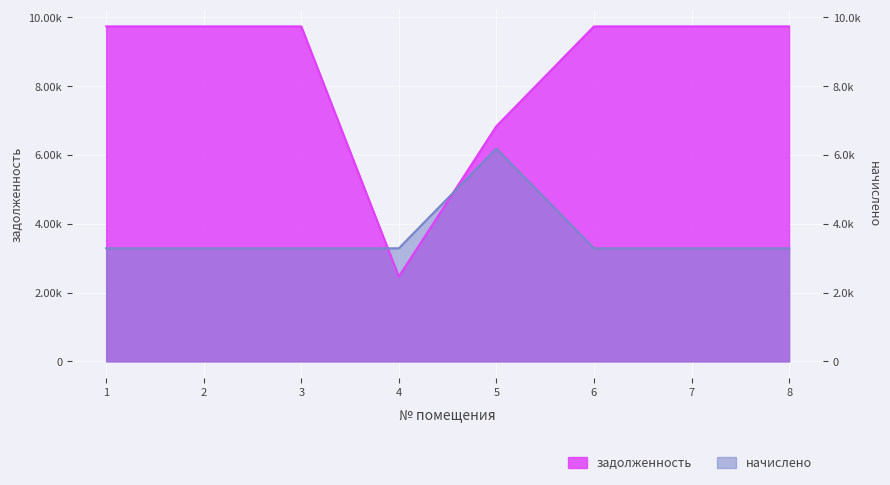

How many series are shown in this chart?

2